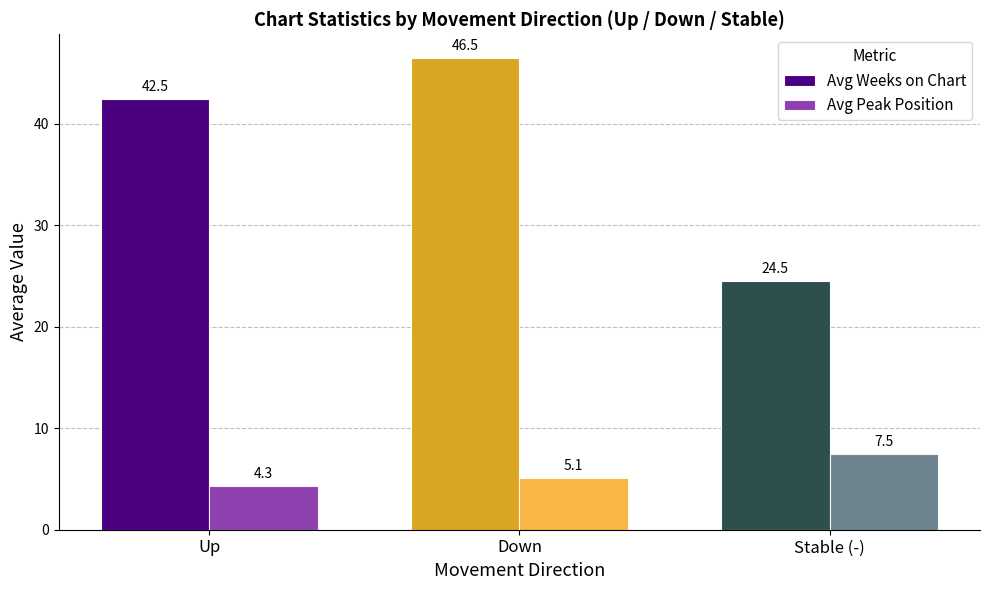

At which label is Avg Weeks on Chart closest to 35?

Up